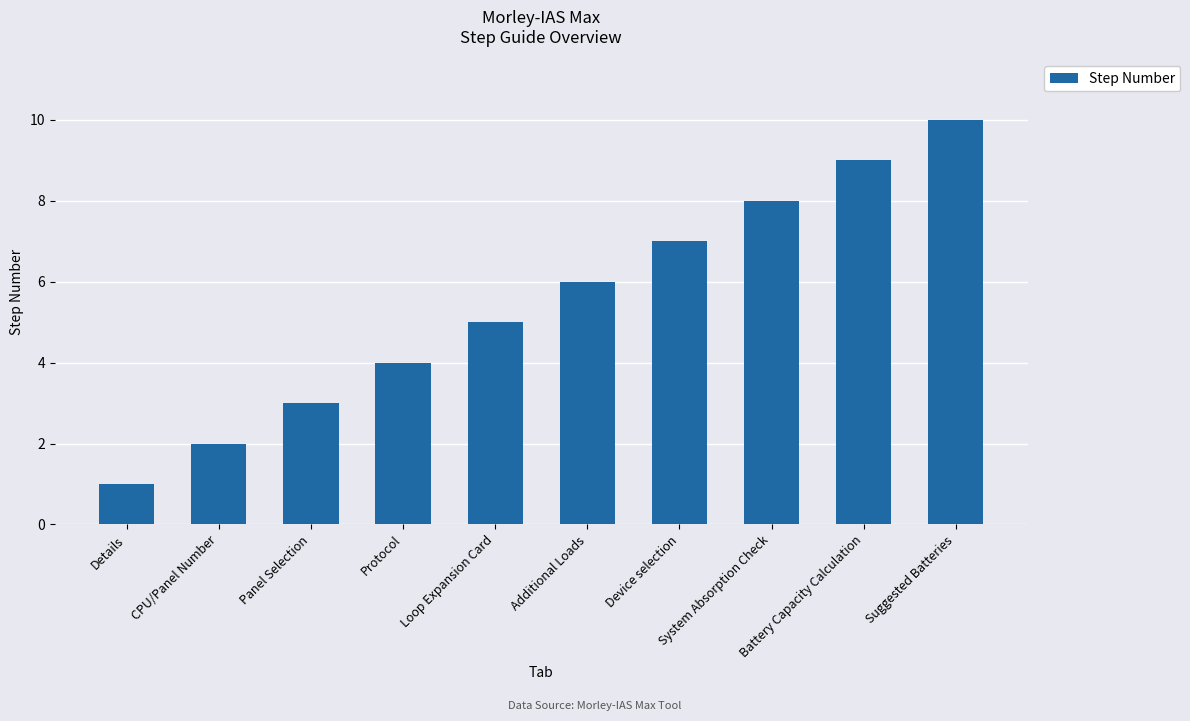

What is the minimum value shown in the chart?

1